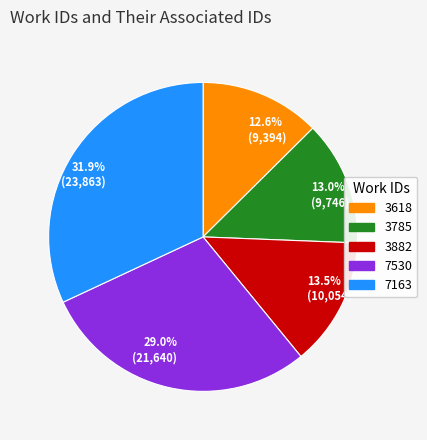

How many segments does this pie chart have?

5